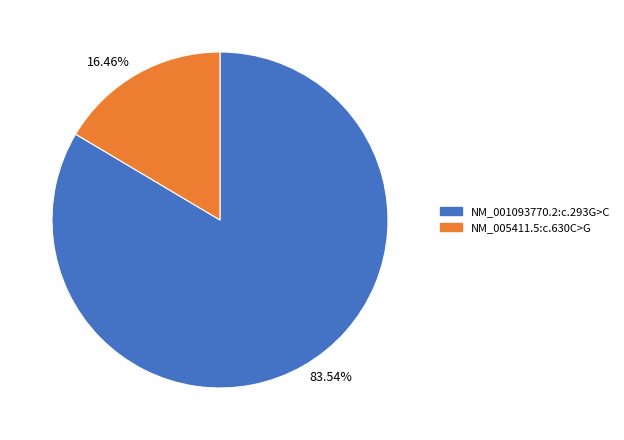

Between NM_001093770.2:c.293G>C and NM_005411.5:c.630C>G, which is larger?

NM_001093770.2:c.293G>C